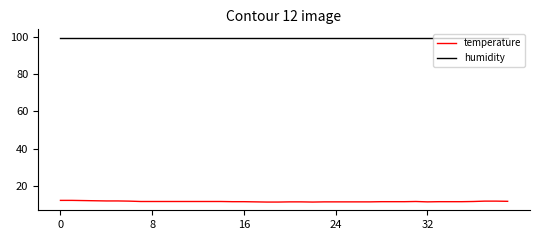

How many series are shown in this chart?

2